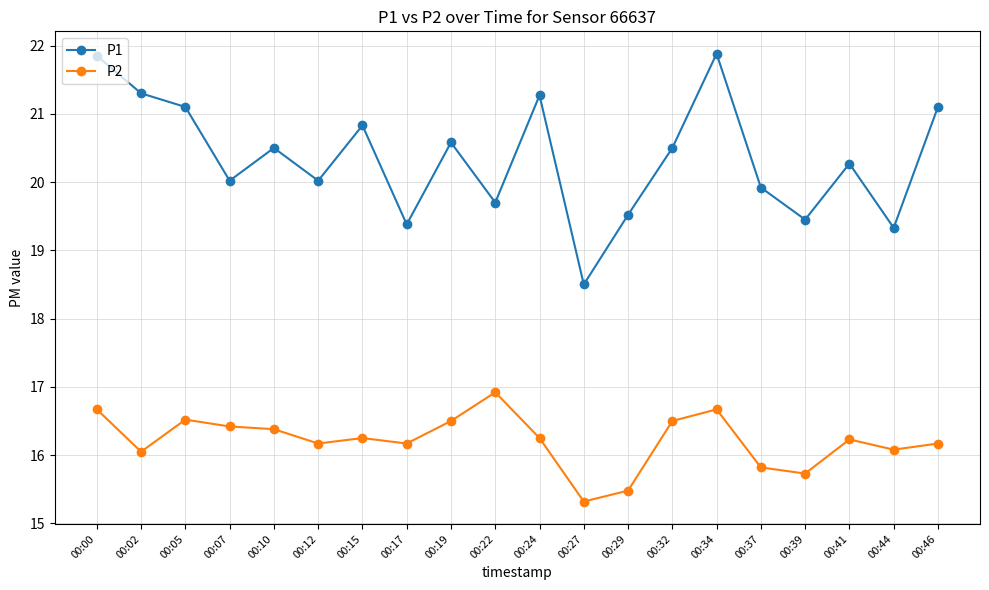

List the series in order of their peak value, highest first.

P1, P2